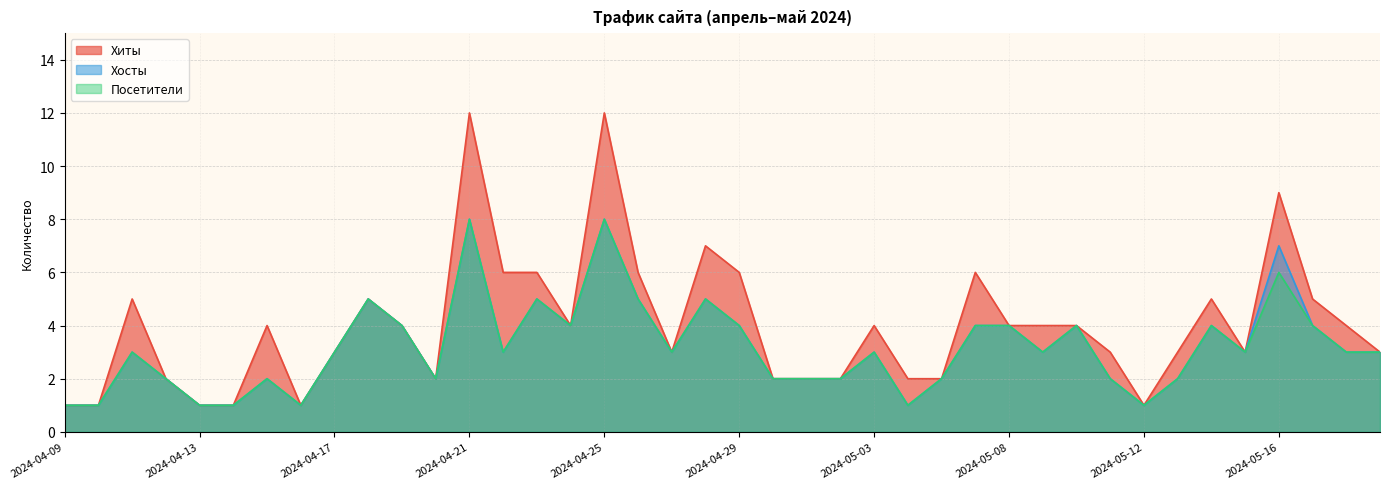

True or false: Посетители and Хосты cross at least once.

False